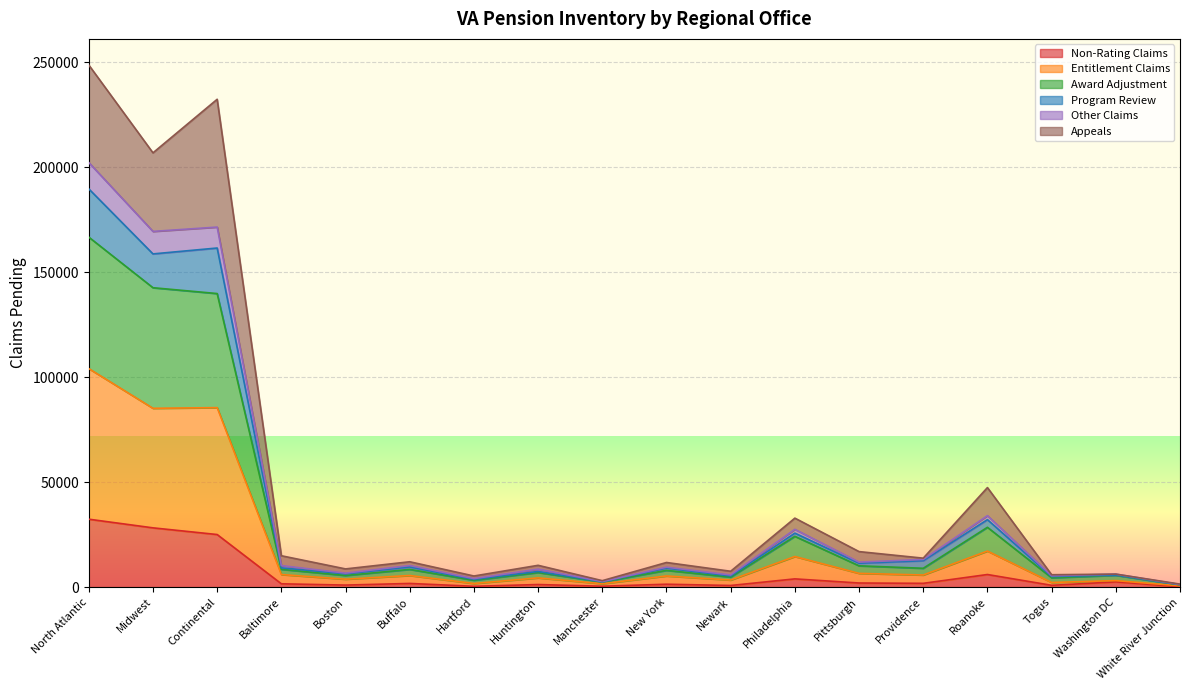

What is the highest value of the Non-Rating Claims series?

32332